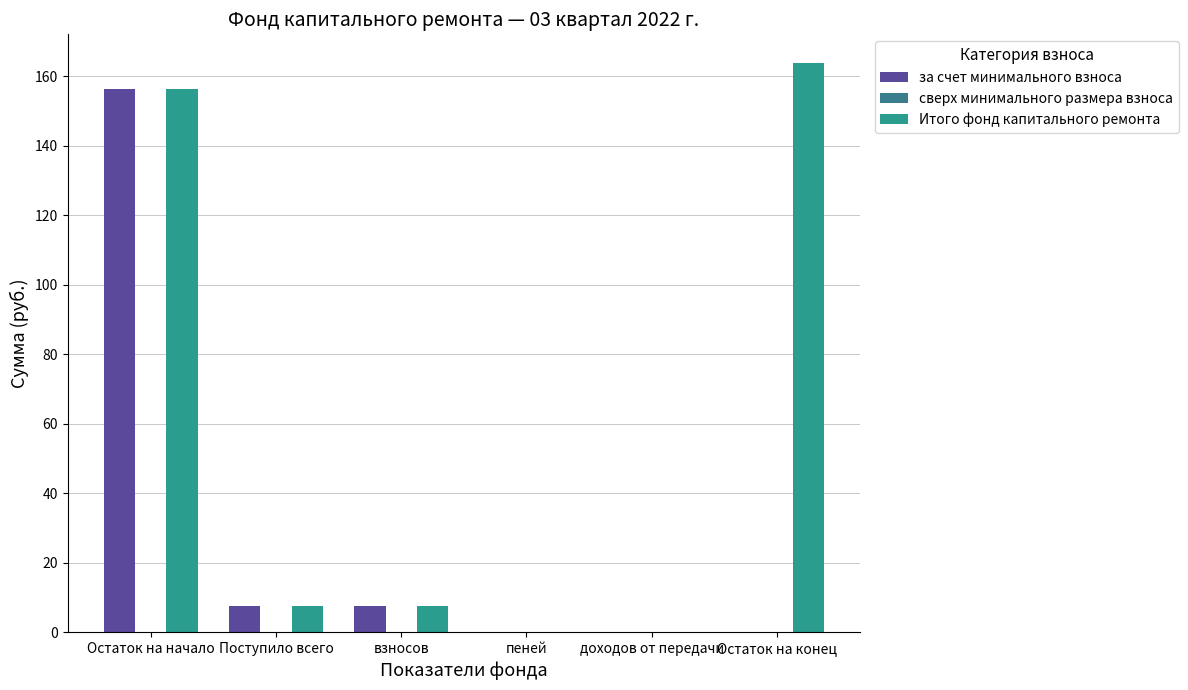

Are the bars grouped side by side (vs. stacked)?

Yes